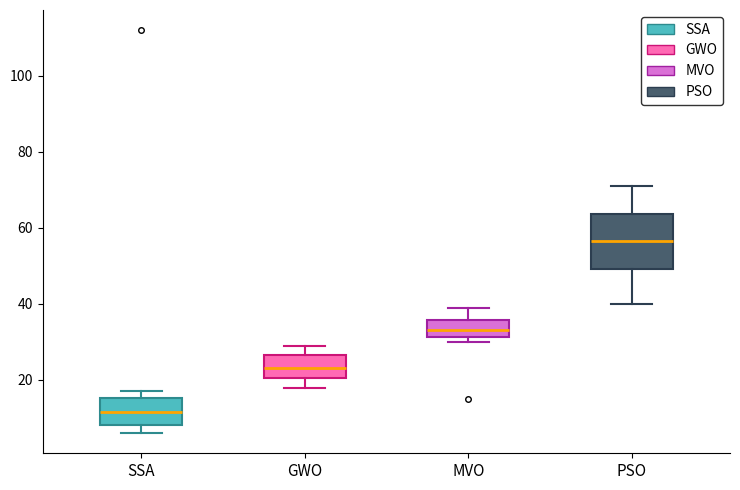

Where does the median line of the box for SSA sit on the y-axis? The values are not printed on the chart, so give them approximately, as read against the axis.

12